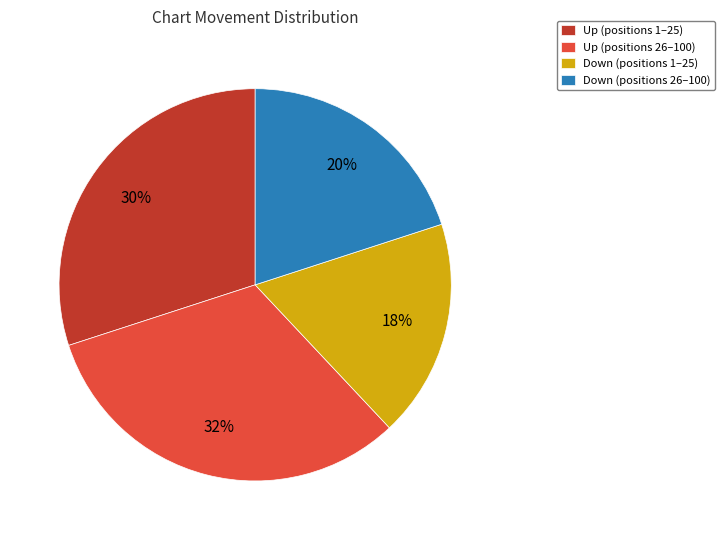

Do Up (positions 26–100) and Up (positions 1–25) together represent more than half of the pie?

Yes